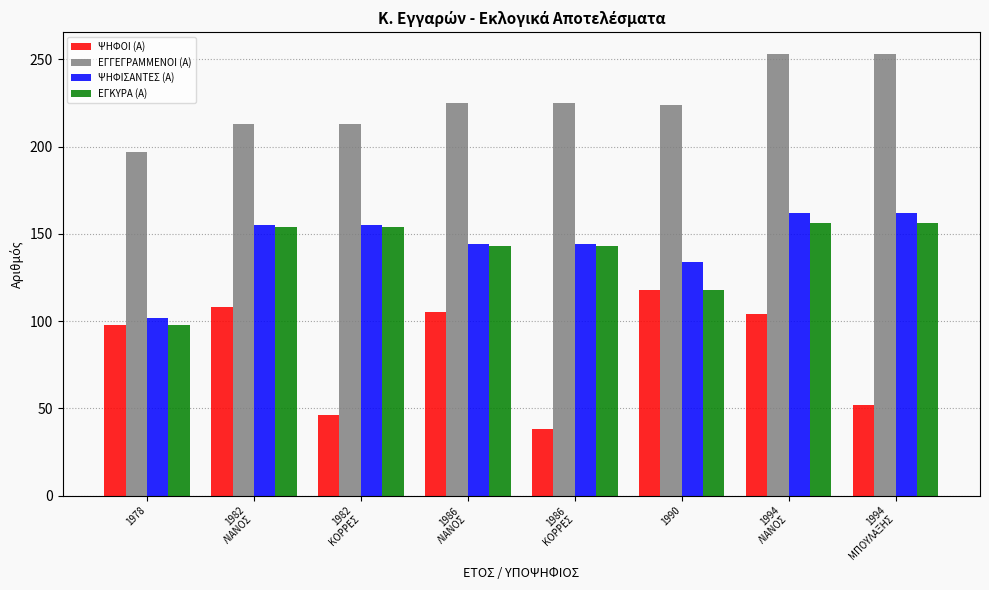

At which category is the sum across all series the highest?

1994
ΛΙΑΝΟΣ